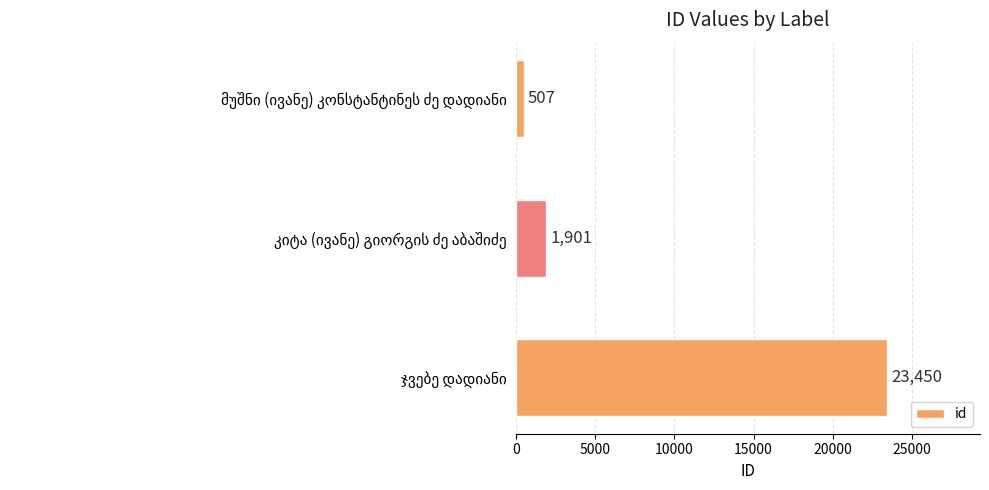

Reading bottom to top, what are all the values shown in this chart?

23450	1901	507